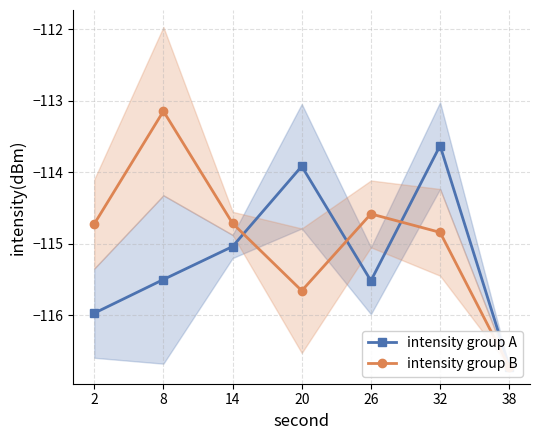

What are all the series names shown in the legend?

intensity group A, intensity group B